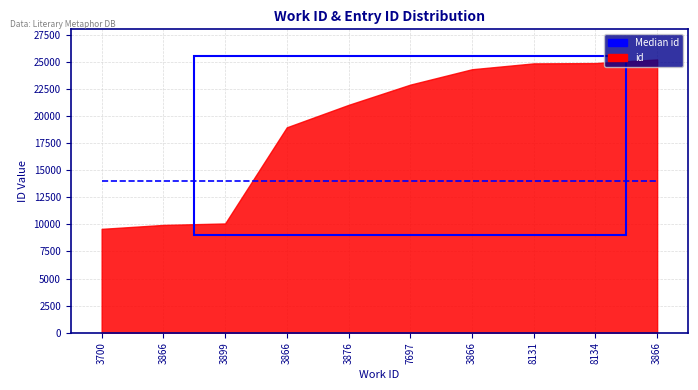

True or false: the data shows 42809 at 3866.

False